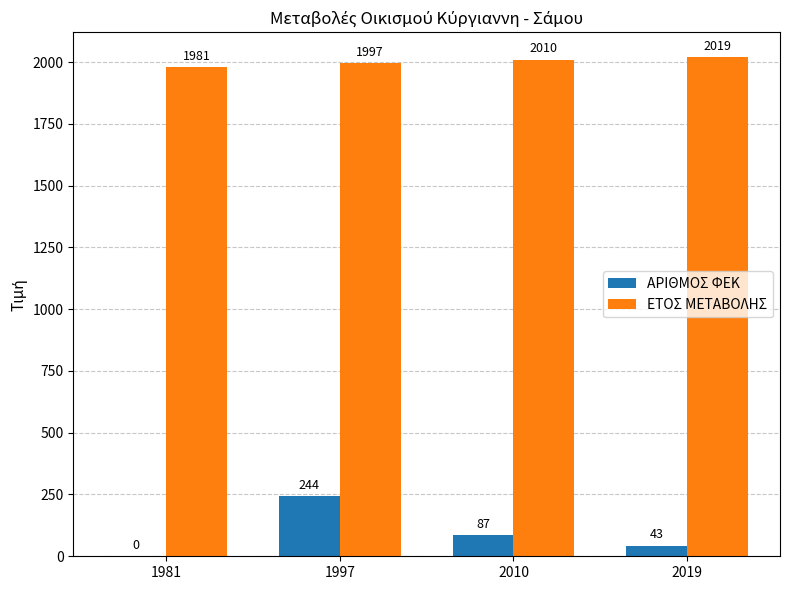

Where does the ΑΡΙΘΜΟΣ ΦΕΚ series first go above 87?

1997